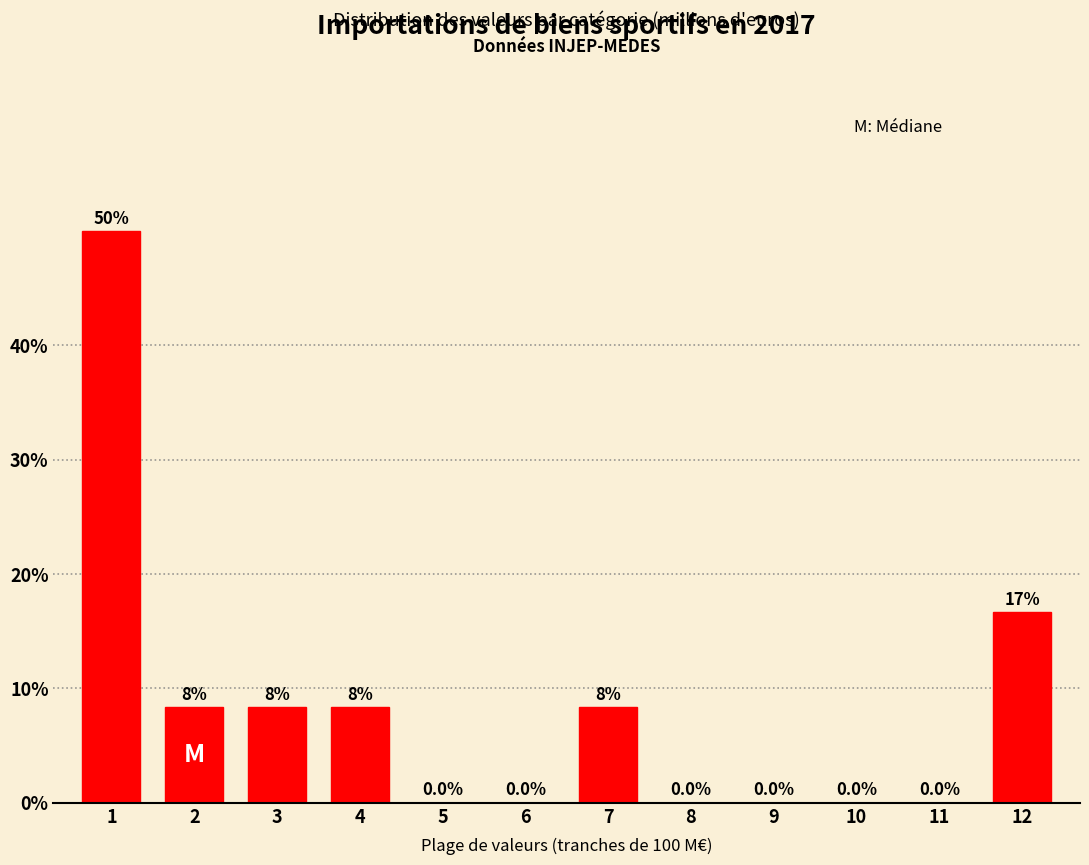

Reading left to right, transcribe all the data shown in this chart.

1=50.0	2=8.3	3=8.3	4=8.3	5=0.0	6=0.0	7=8.3	8=0.0	9=0.0	10=0.0	11=0.0	12=16.7